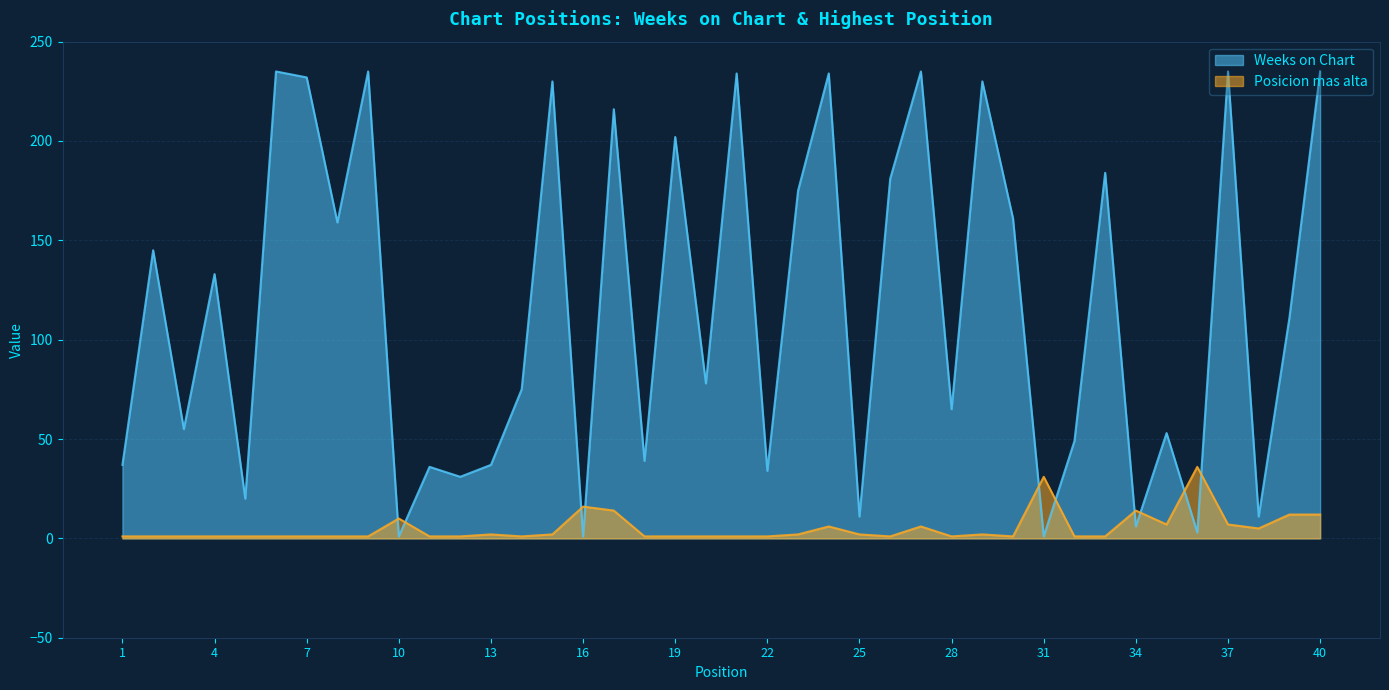

How many times do Posicion mas alta and Weeks on Chart cross each other?

10